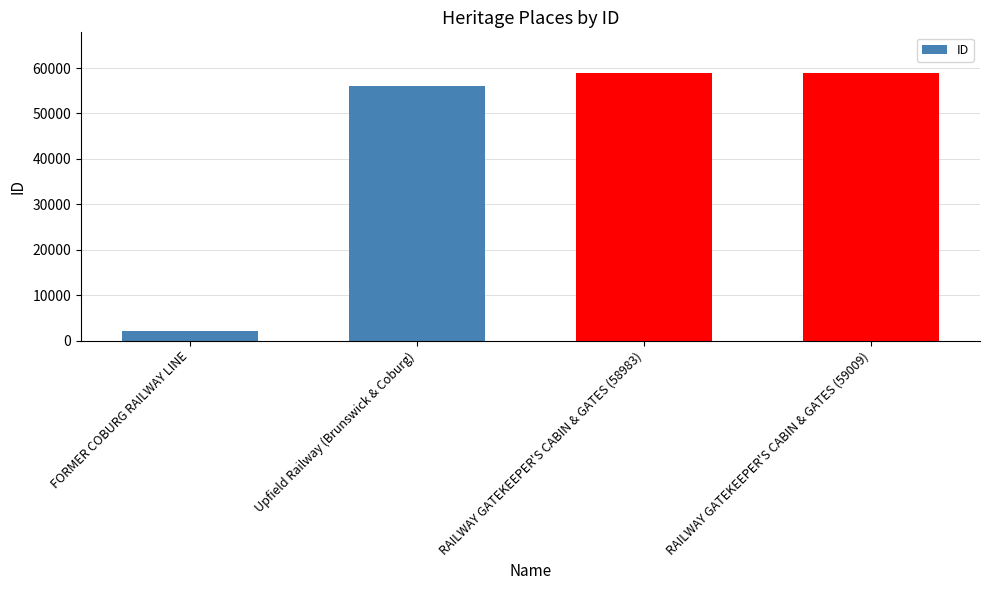

Which label corresponds to the smallest value in the chart?

FORMER COBURG RAILWAY LINE